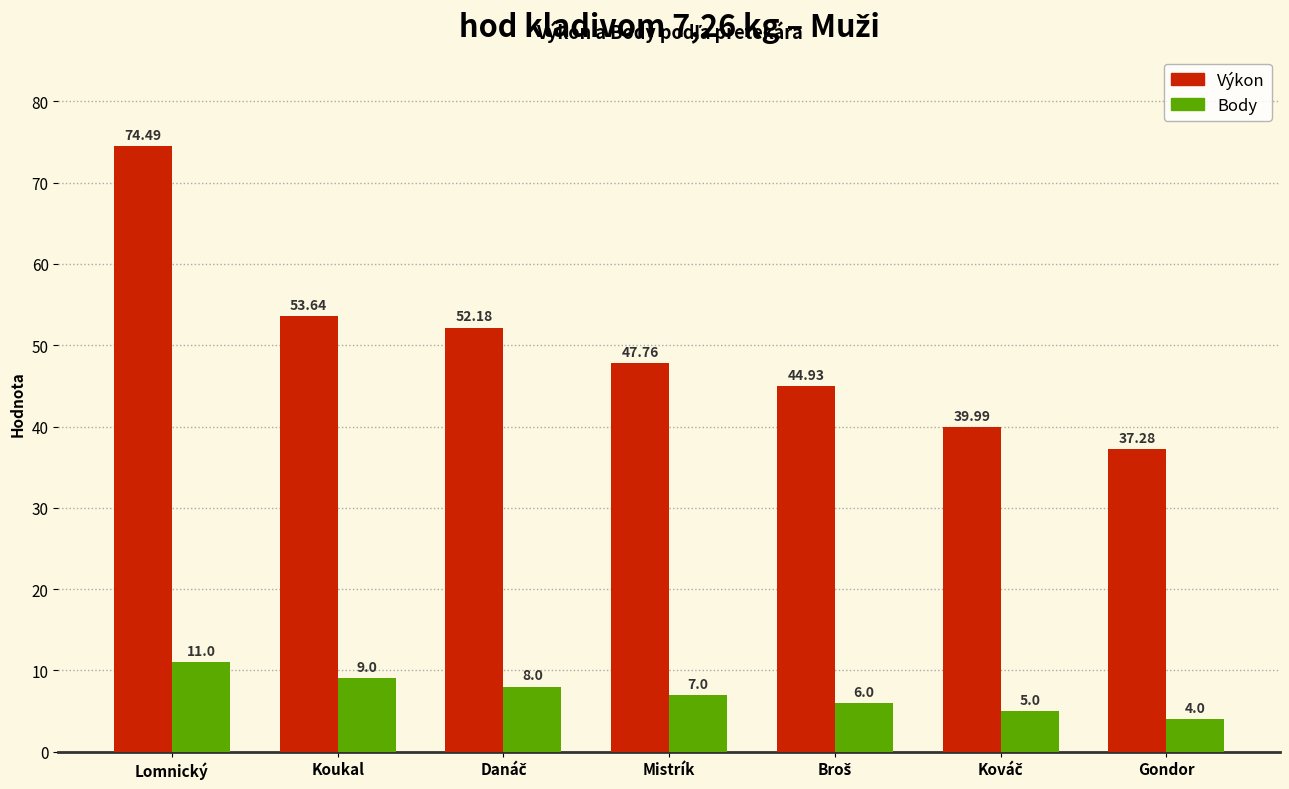

Count the Body values in the range 5 to 9.

5